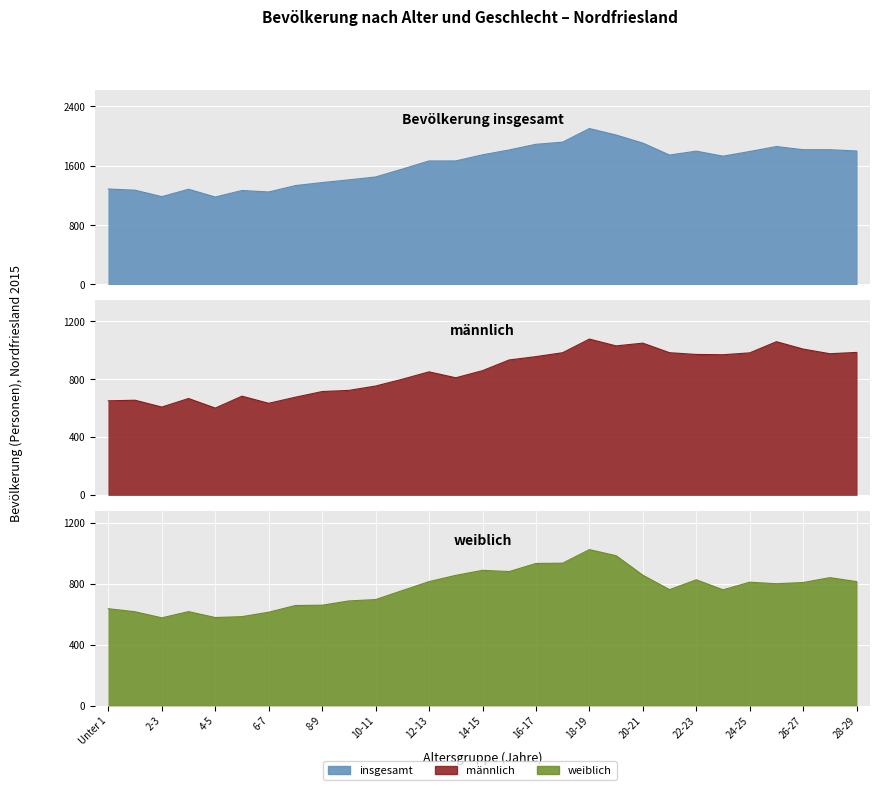

What is the maximum value for männlich?

1076